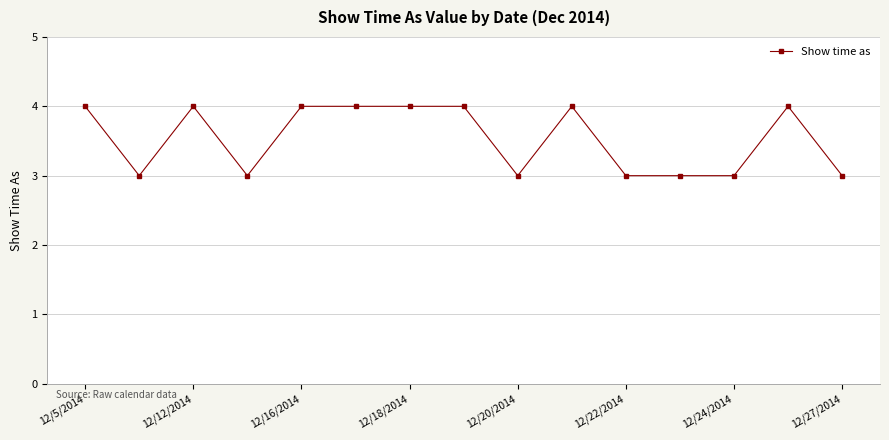

What is the value of the 9th point from the left?

3